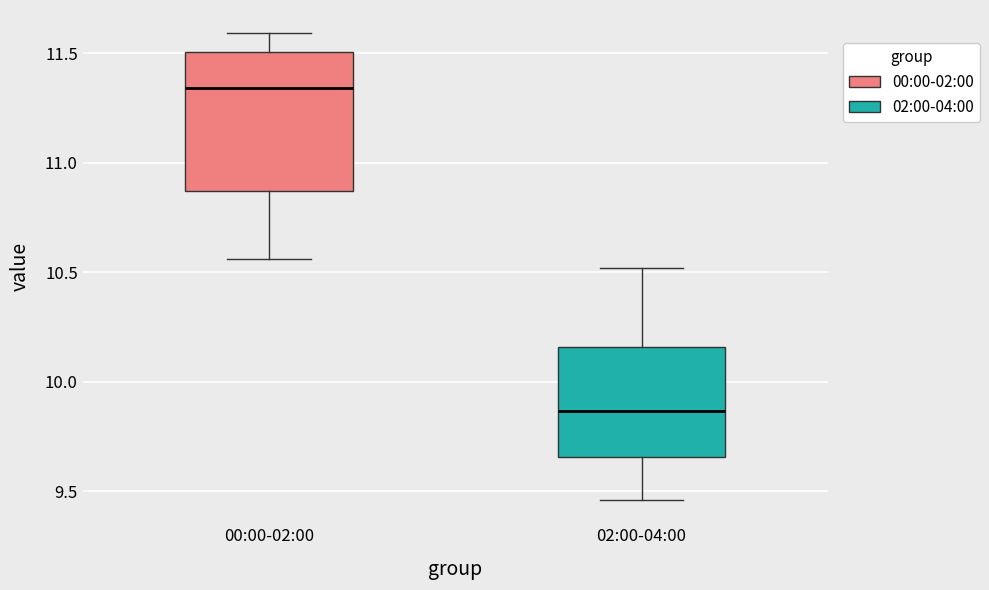

Reading left to right, transcribe this box plot: for each box, give where its median line is, the range the box spans, and where its two whiskers end, as read against the y-axis. The values are not printed on the chart, so give them approximately, as read against the axis.

00:00-02:00: median 11.35, box 10.85 to 11.50, whiskers 10.55 to 11.60
02:00-04:00: median 9.85, box 9.65 to 10.15, whiskers 9.45 to 10.50